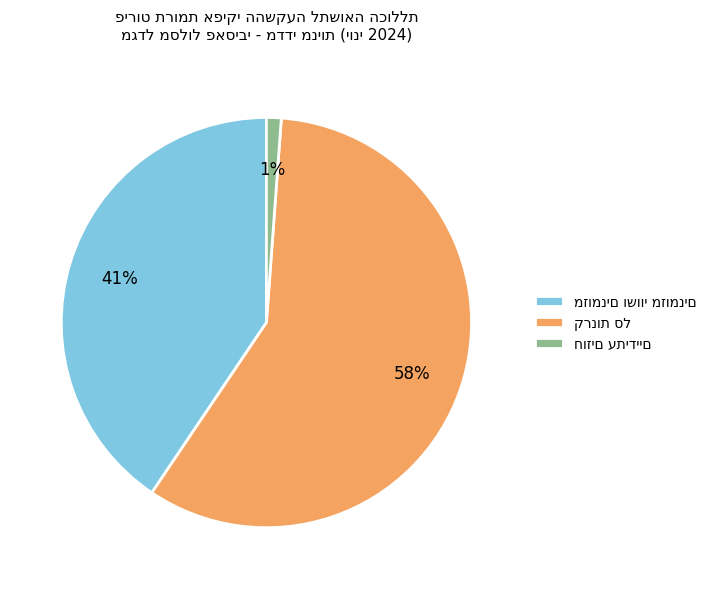

How many segments does this pie chart have?

3